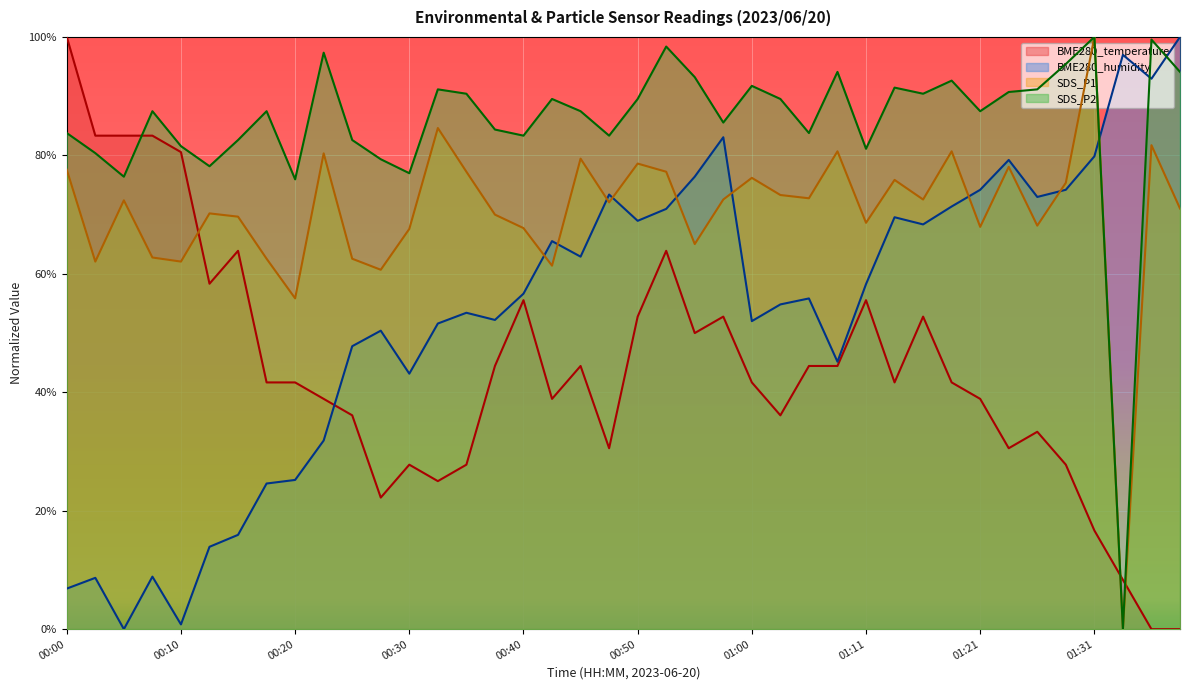

At 00:13, list the series in order from largest to smallest.

SDS_P2, SDS_P1, BME280_temperature, BME280_humidity